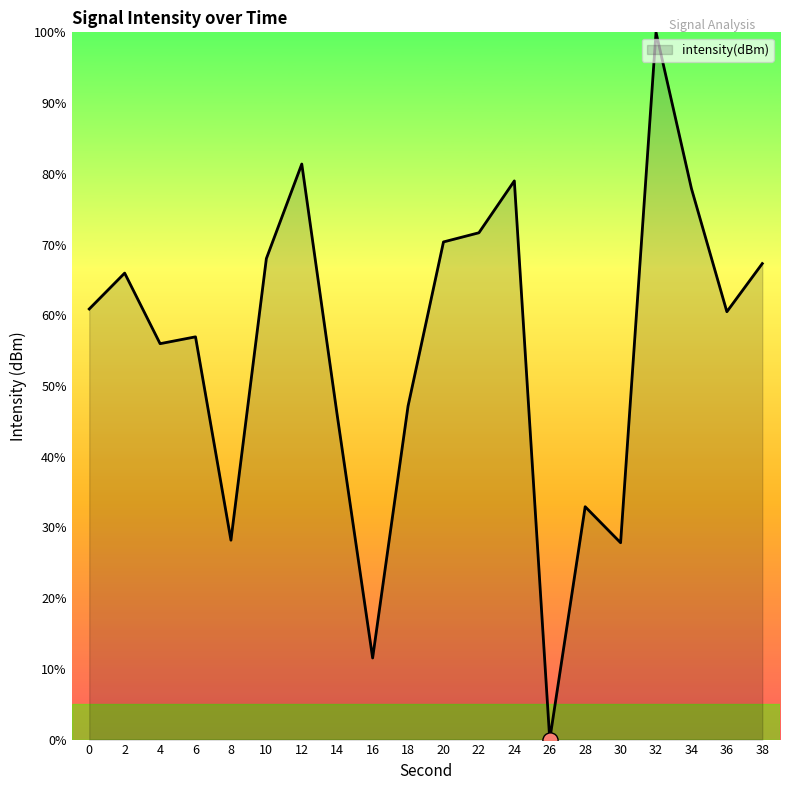

Approximately how many times larger is the value at 2 compared to 0?

1.1